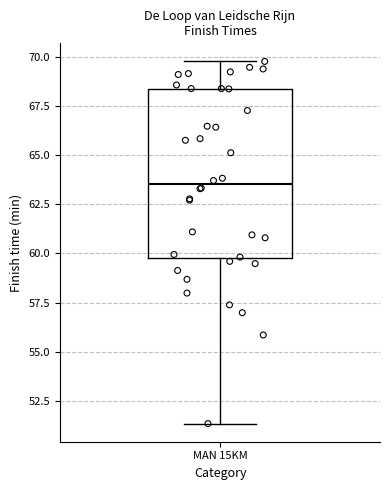

Transcribe this box plot: give where the median line is, the range the box spans, and where the two whiskers end, as read against the y-axis. The values are not printed on the chart, so give them approximately, as read against the axis.

median 63.5, box 60.0 to 68.5, whiskers 51.5 to 70.0